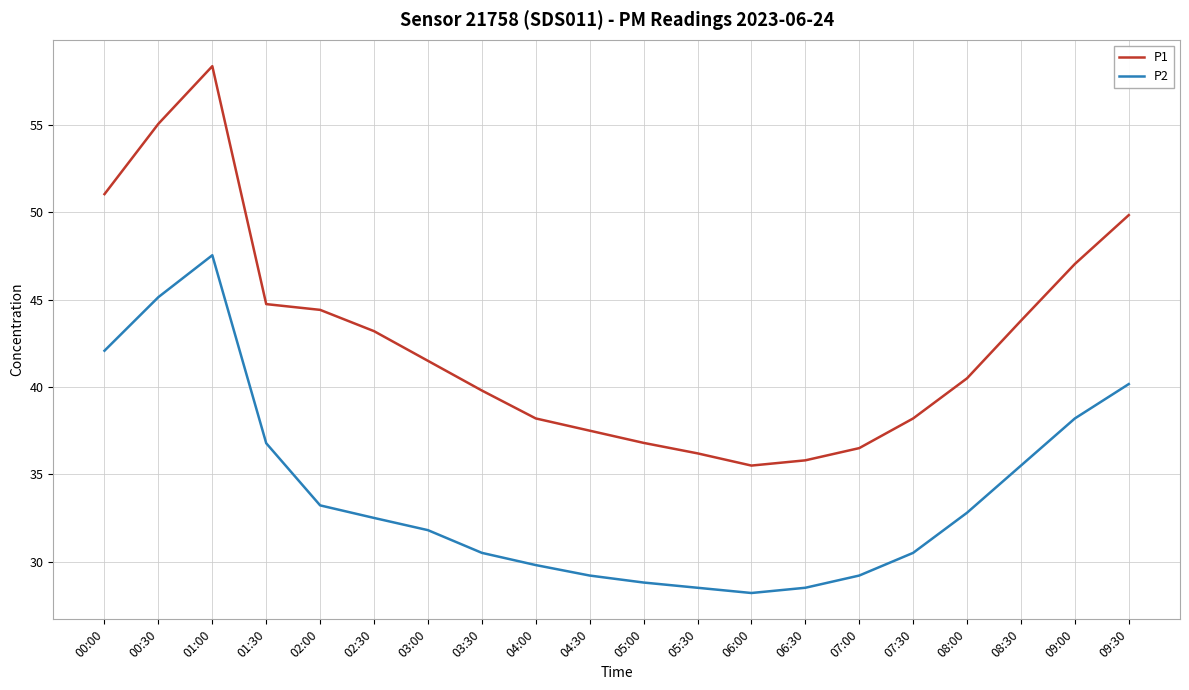

The value of P2 at 00:00 is 42.1. True or false?

True